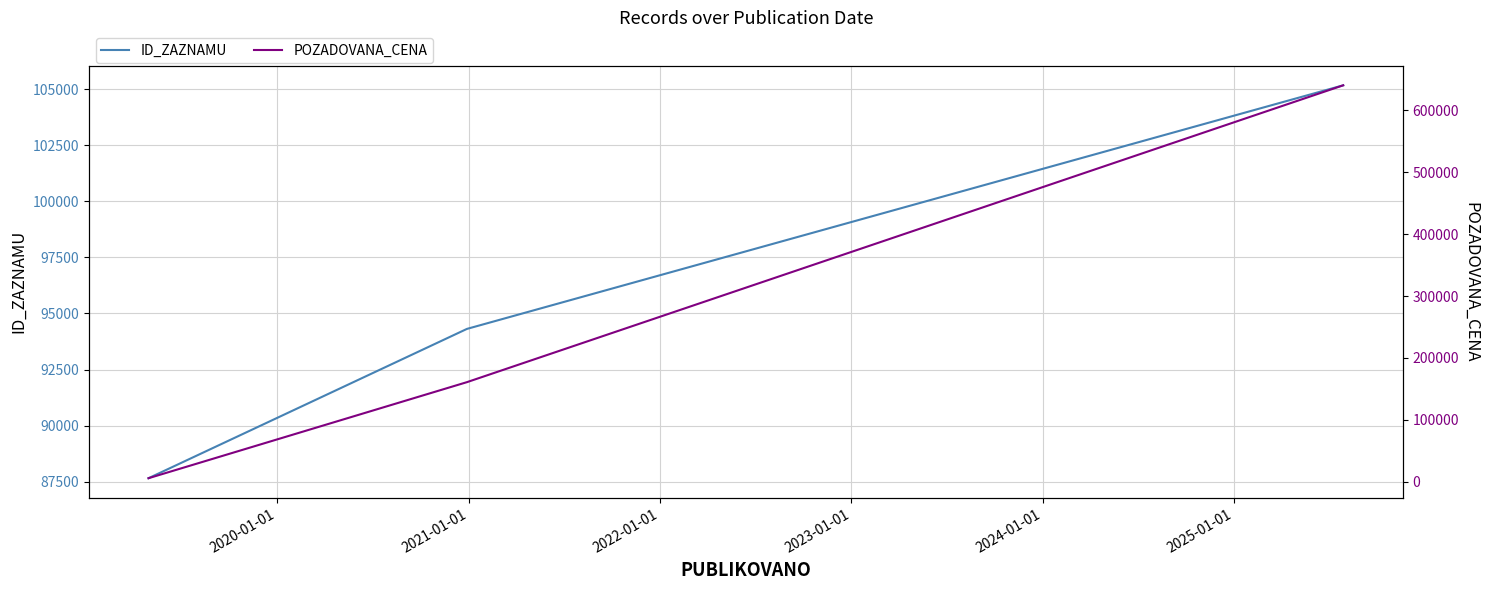

What is the value of the ID_ZAZNAMU point at the 1st from the left?

87655